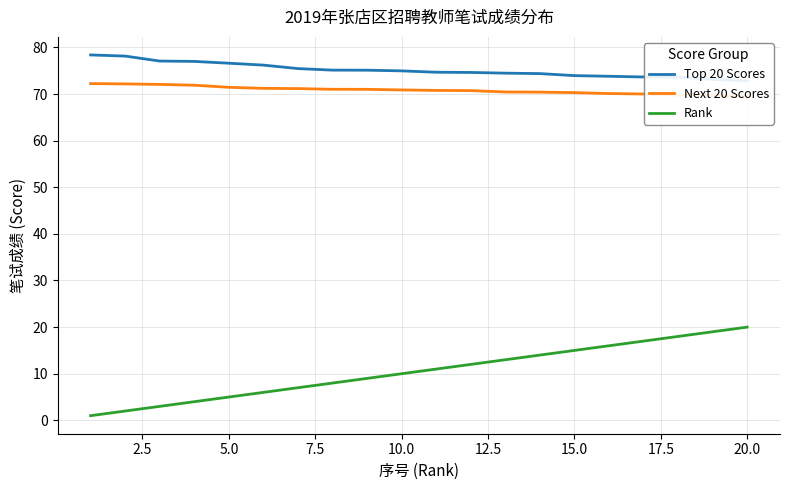

Which series has the widest spread of values?

Rank